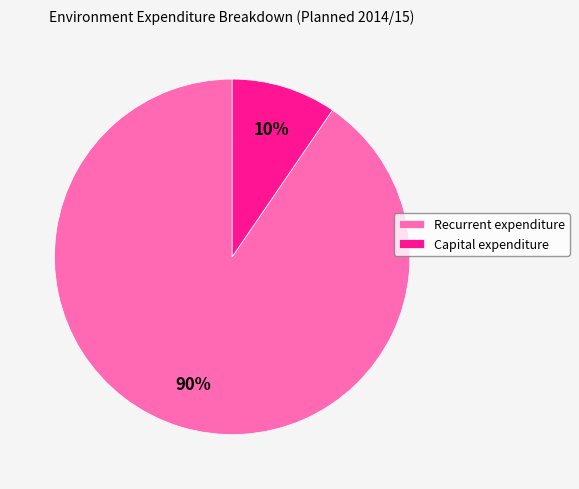

Between Capital expenditure and Recurrent expenditure, which is larger?

Recurrent expenditure